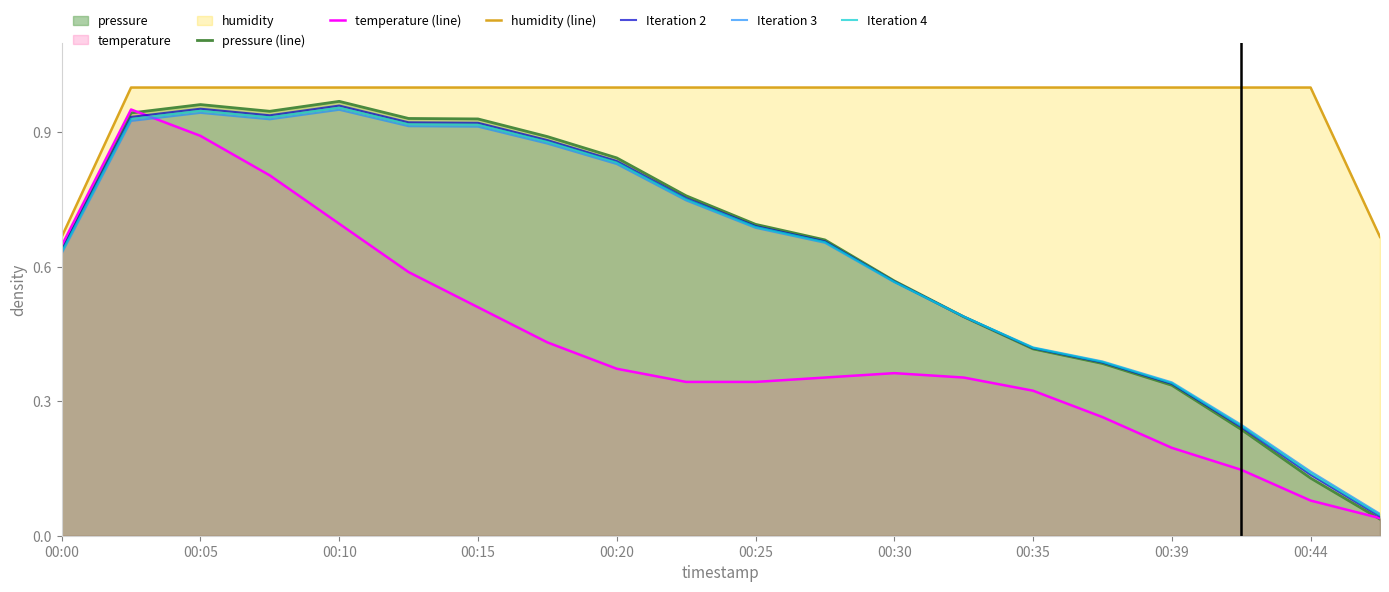

True or false: Iteration 4 and humidity (line) cross at least once.

False